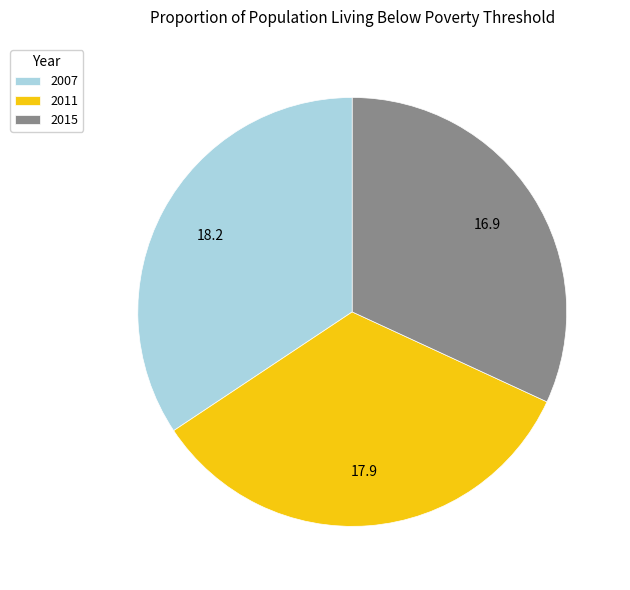

Is it true that 2007 is 34% of the pie?

True